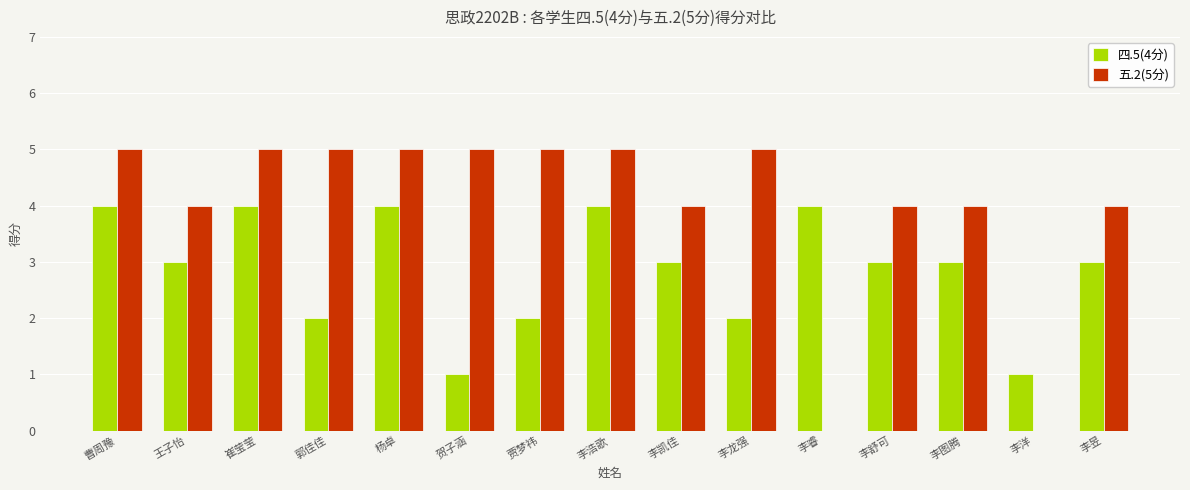

How many data points does each series have?

15